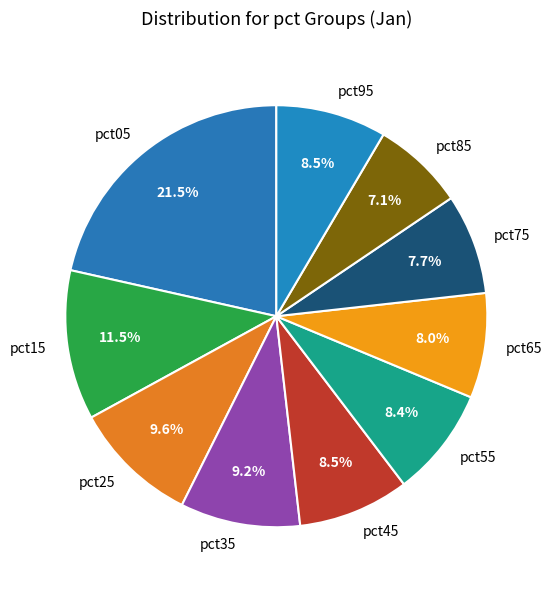

The pct85 slice represents 7% of the pie. True or false?

True